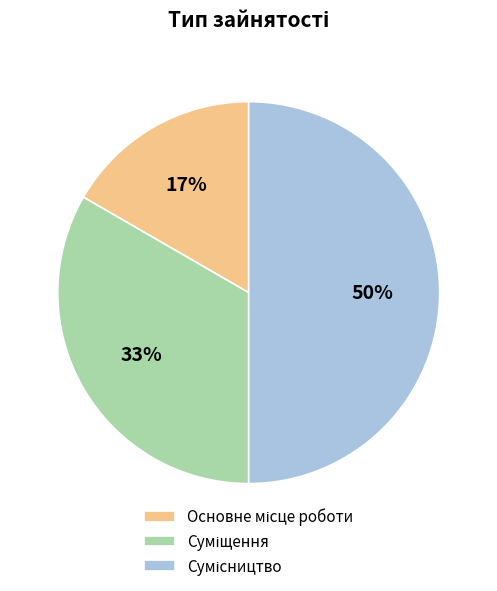

Count the number of slices in the pie.

3